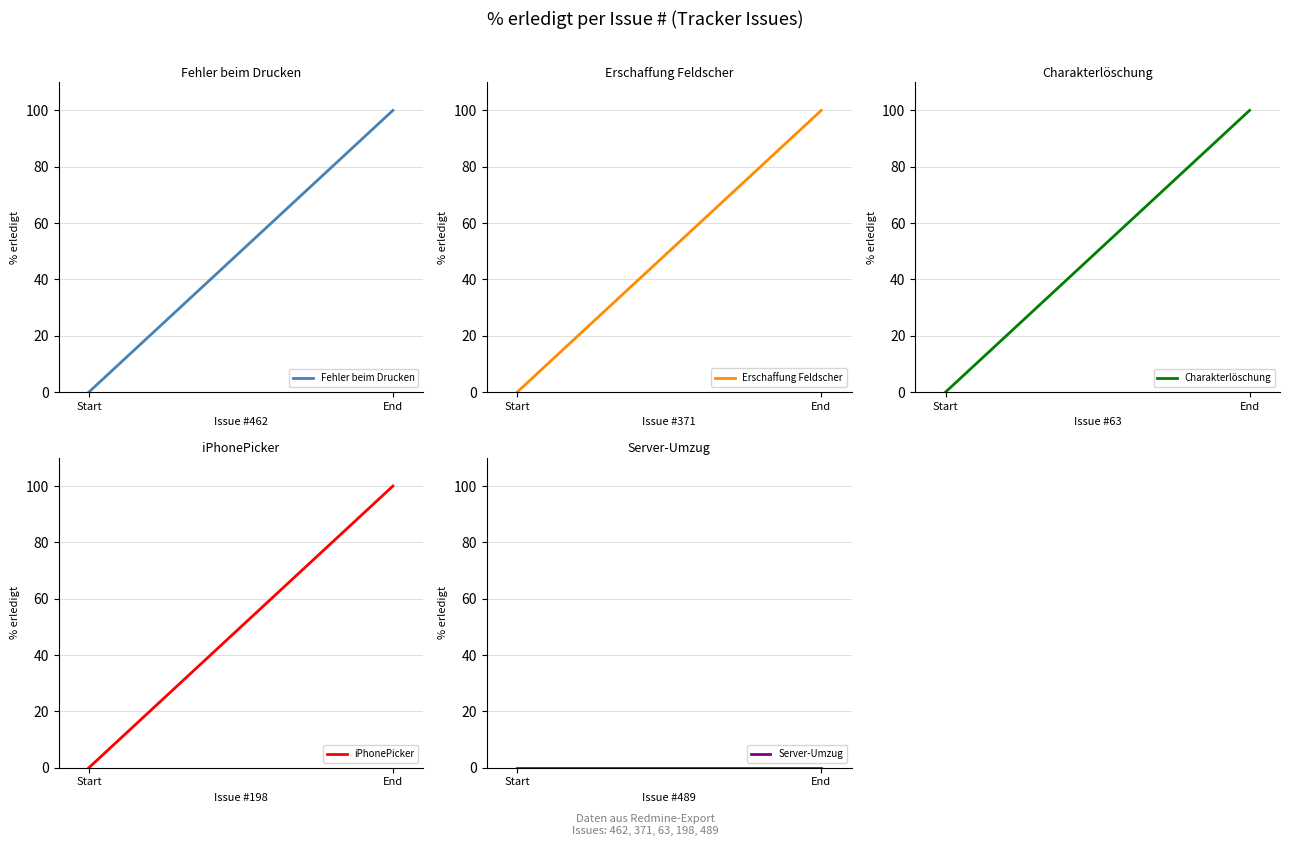

What is the average value of the Fehler beim Drucken series?

50